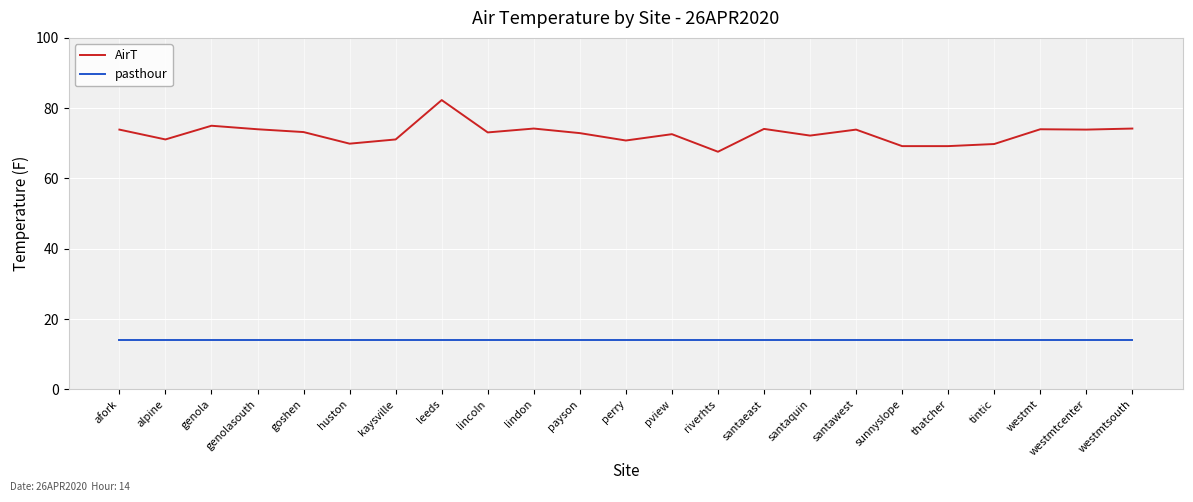

The value of AirT at tintic is 102.1. True or false?

False